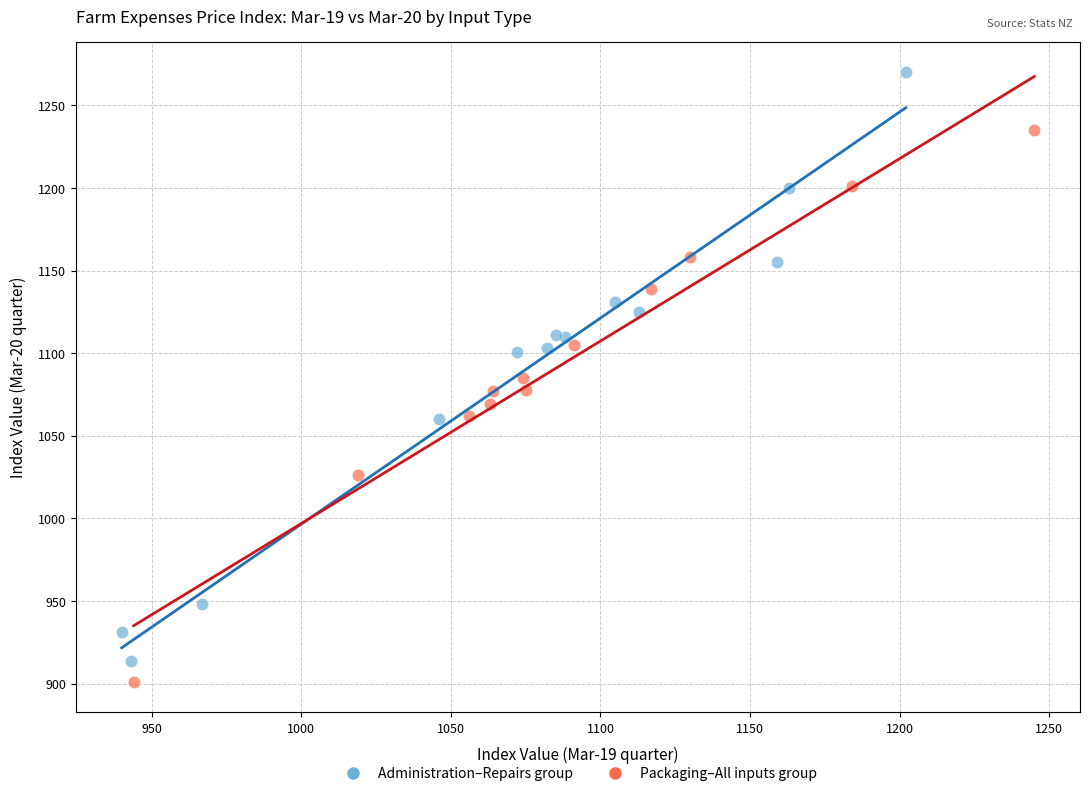

Which series contains the highest Y value?

Administration–Repairs group